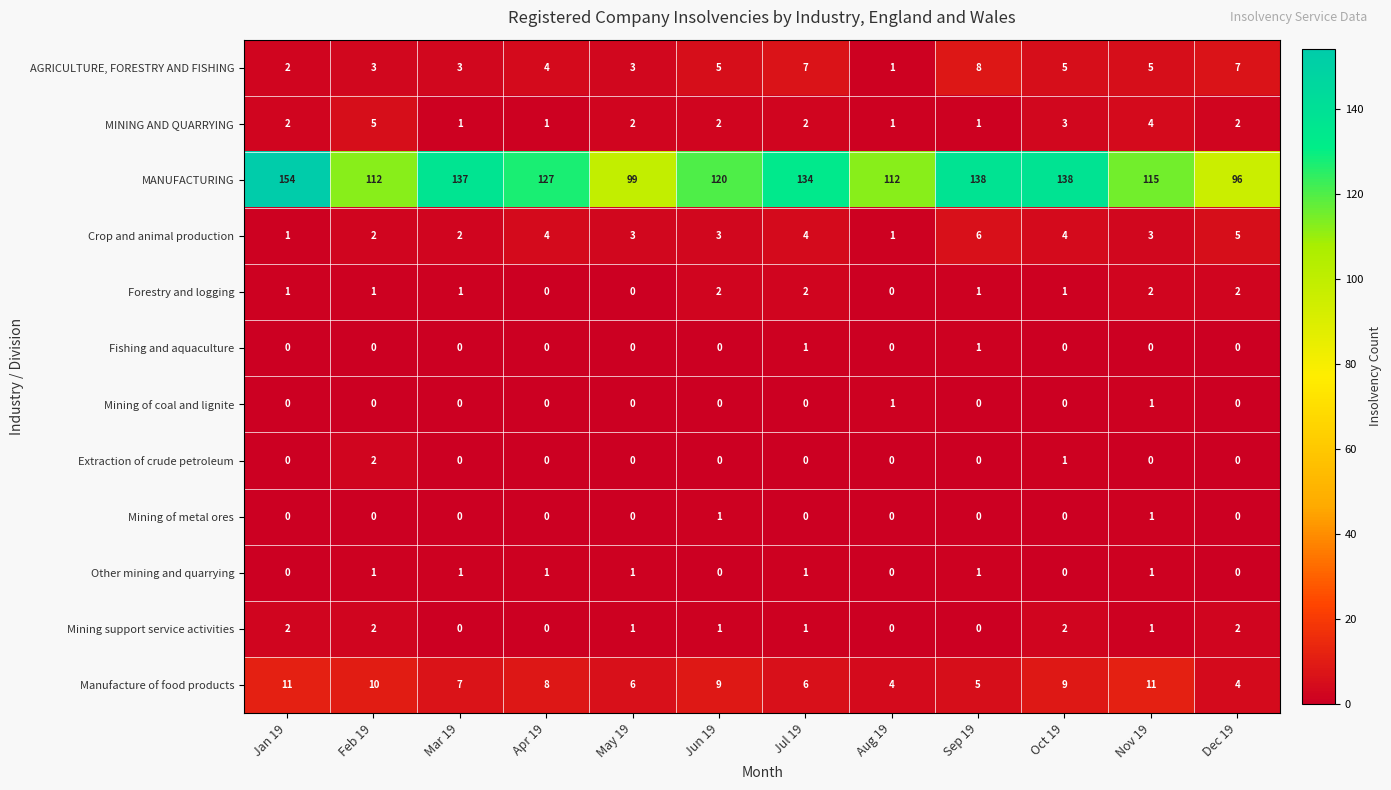

Which series changed the most between Mar 19 and Nov 19?

MANUFACTURING